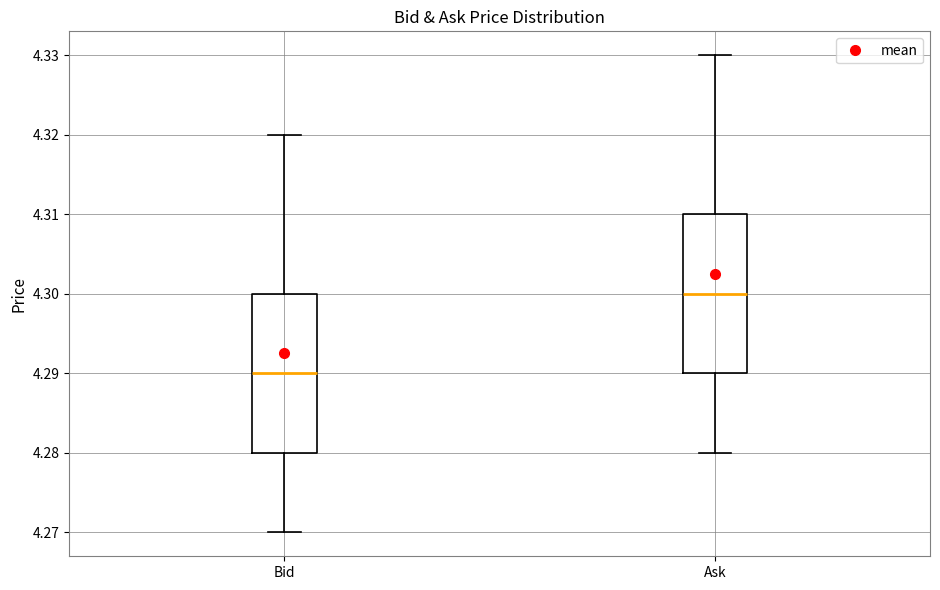

Reading left to right, read every box against the y-axis: the position of its median line, the range the box covers, and the ends of its whiskers. The values are not printed on the chart, so give them approximately, as read against the axis.

Bid: median 4.29, box 4.28 to 4.30, whiskers 4.27 to 4.32
Ask: median 4.30, box 4.29 to 4.31, whiskers 4.28 to 4.33